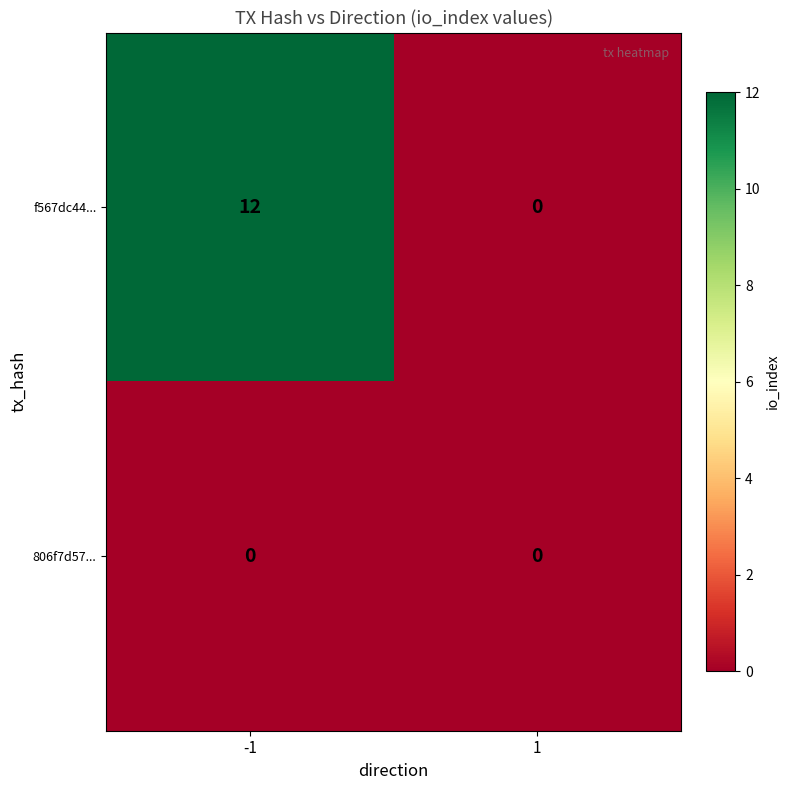

How many categories are shown in the chart?

2